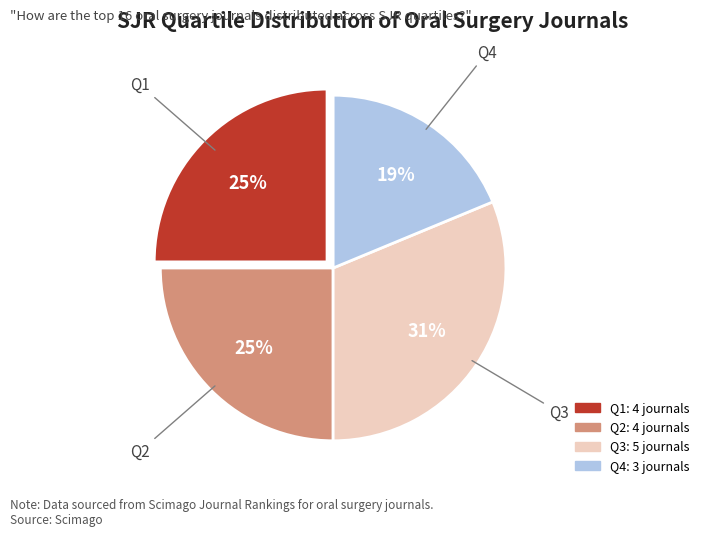

Is there any slice that represents more than half of the pie?

No